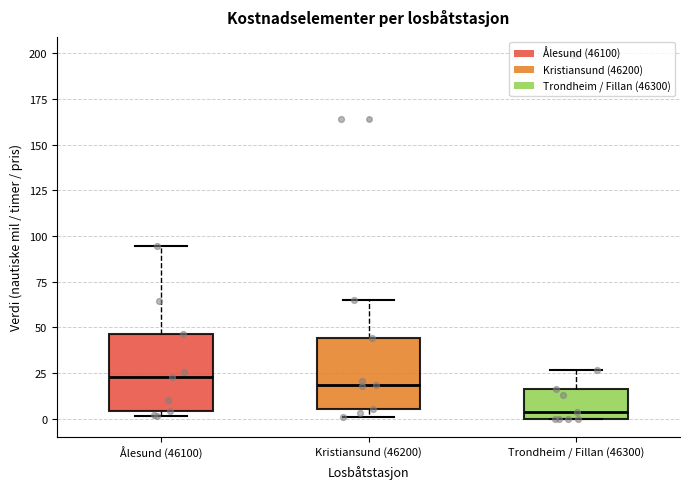

Which box's median line is the lowest?

Trondheim / Fillan (46300)